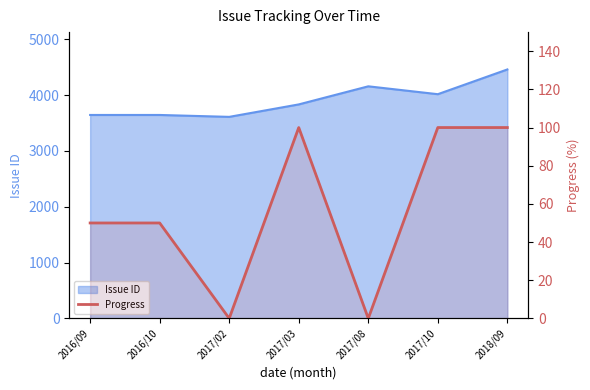

What position from the left is 2017/03?

4